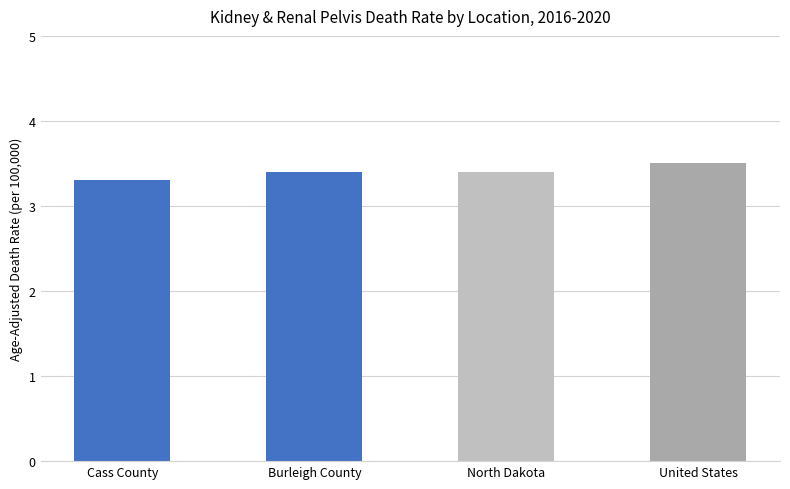

What is the label of the 2nd bar from the left?

Burleigh County